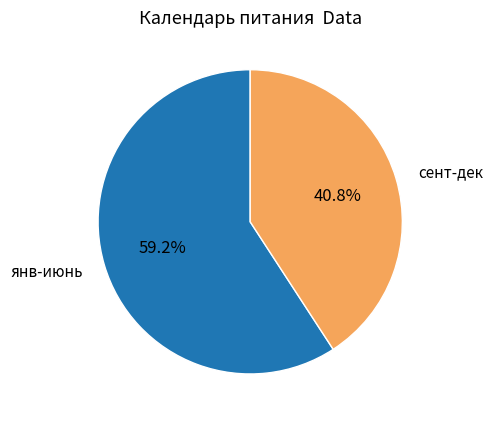

Which slice represents more than half of the pie?

янв-июнь